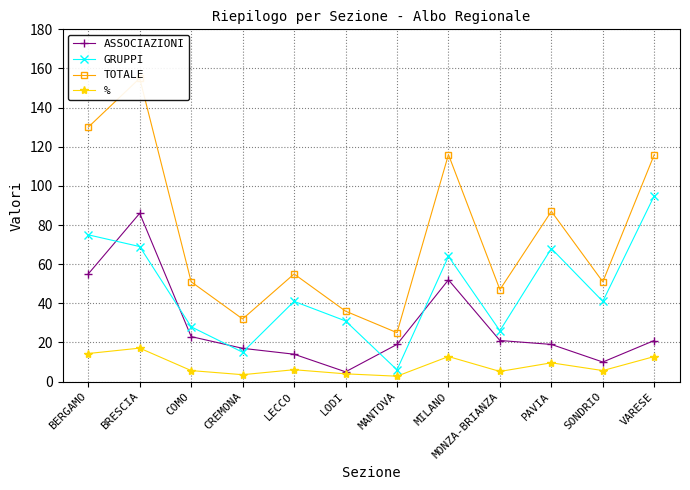

Which series has the largest total across all categories?

TOTALE